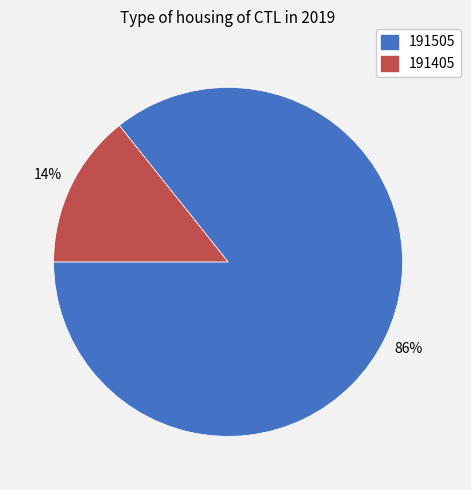

The 191405 slice represents 14% of the pie. True or false?

True